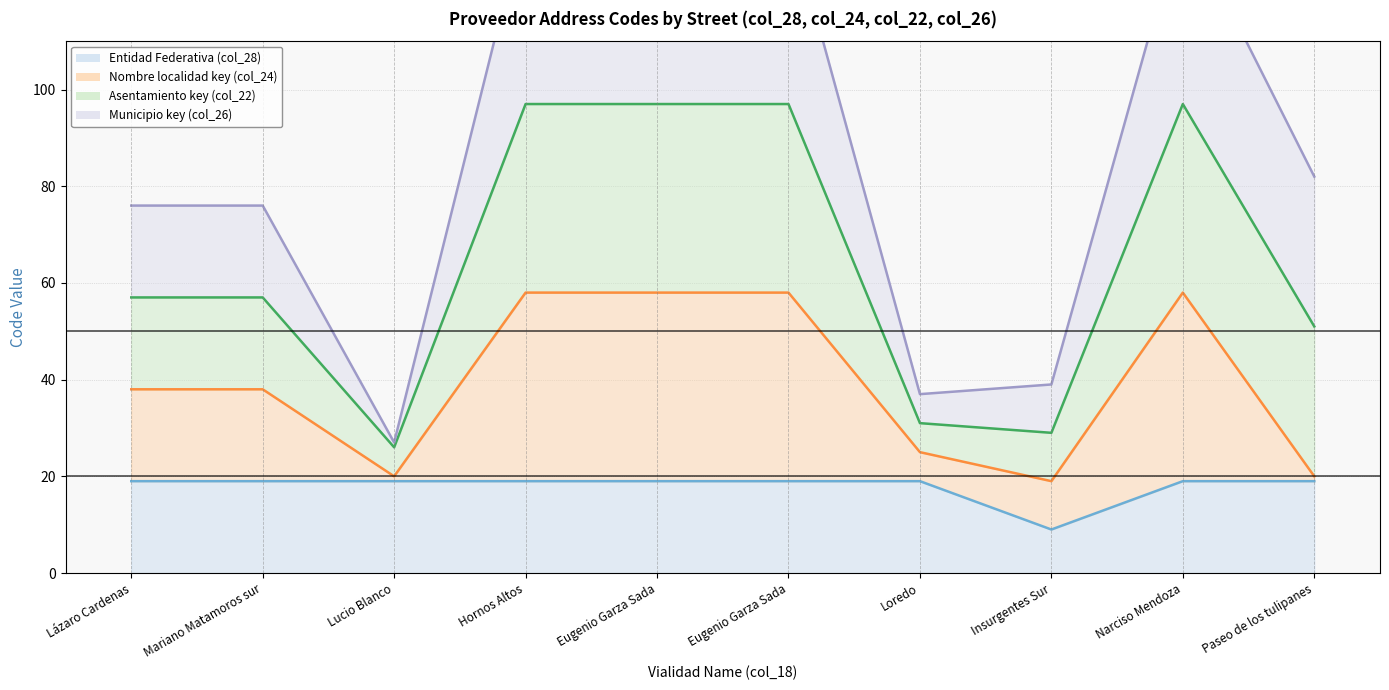

True or false: Municipio key (col_26) (line) and Nombre localidad key (col_24) (line) intersect in this chart.

False